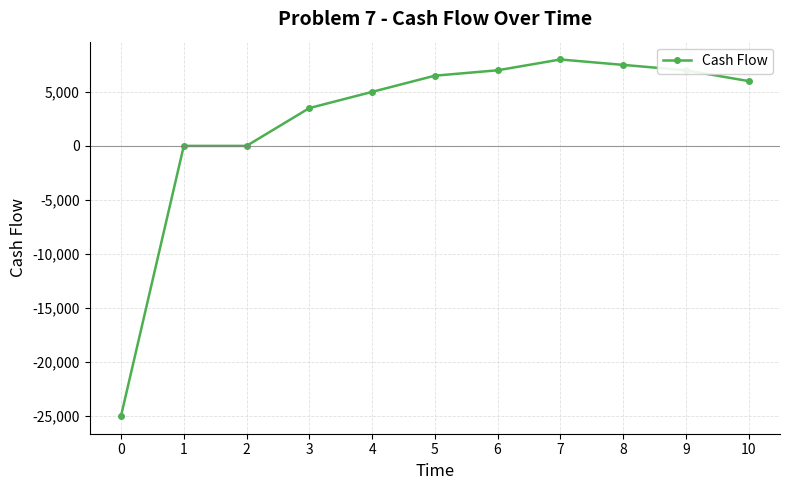

Reading left to right, what are all the values shown in this chart?

-25000	0	0	3500	5000	6500	7000	8000	7500	7000	6000